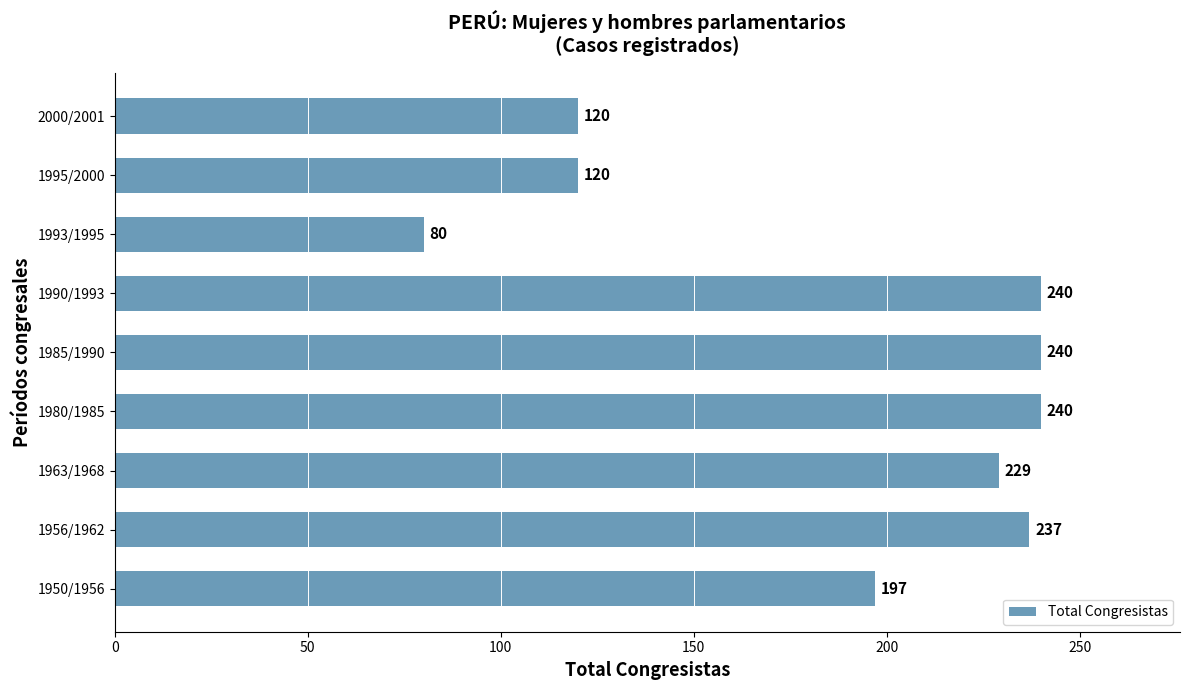

What is the difference between the values at 2000/2001 and 1985/1990?

120